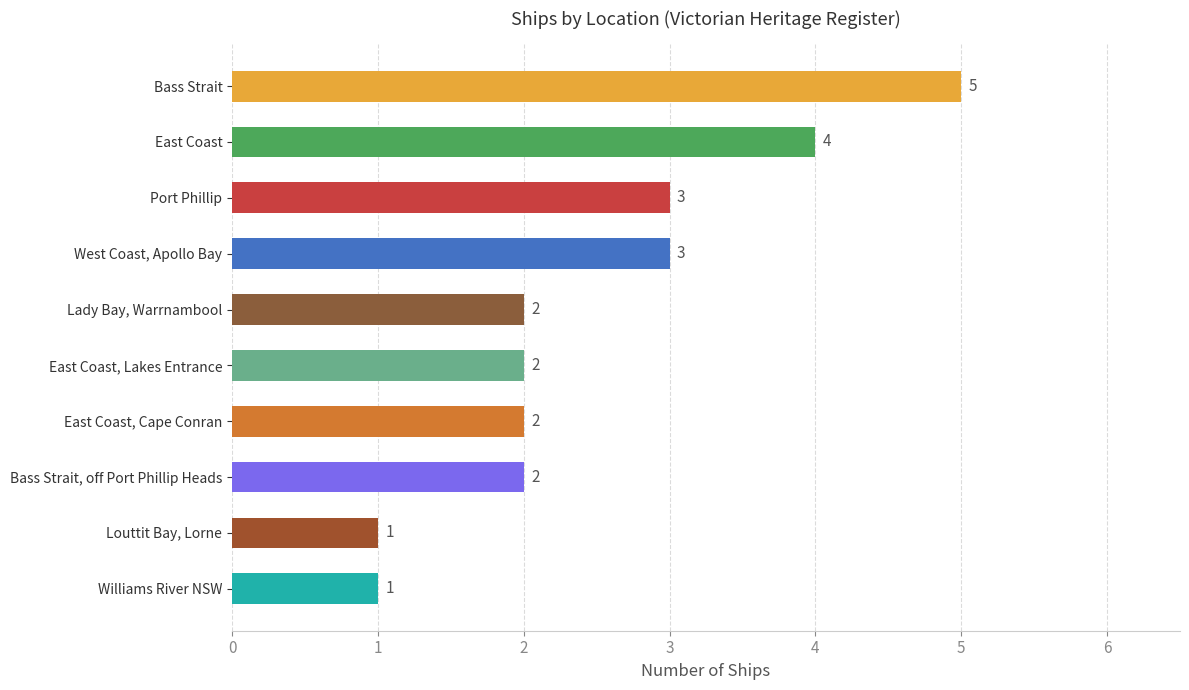

What is the change in value from Bass Strait to East Coast, Cape Conran?

-3